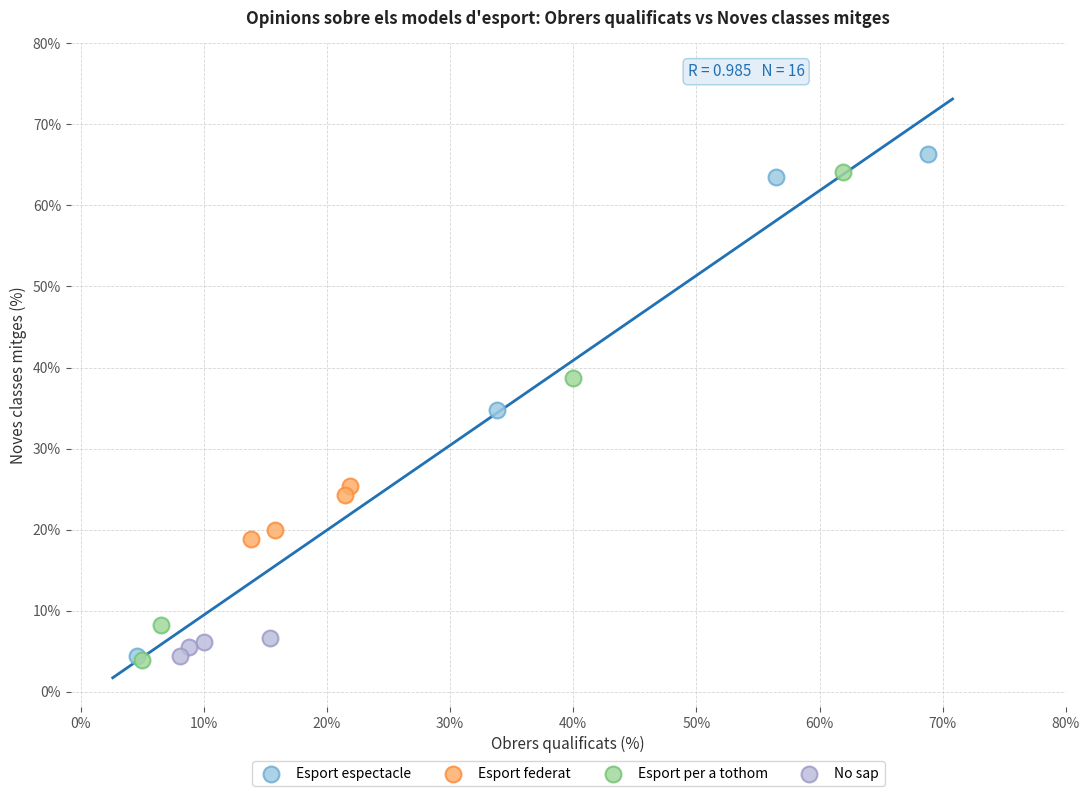

What are all the series names shown in the legend?

Esport espectacle, Esport federat, Esport per a tothom, No sap